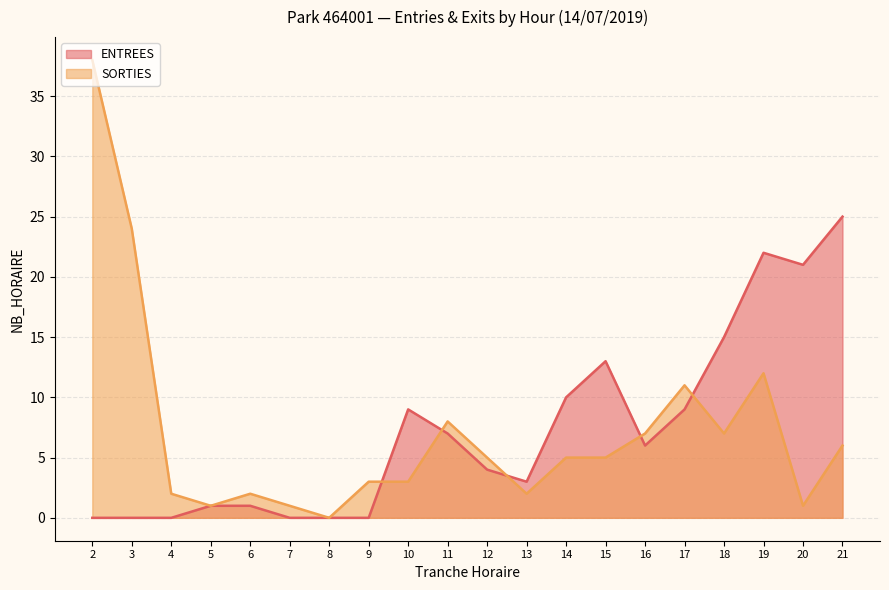

Is it true that SORTIES equals 1 at 7?

True